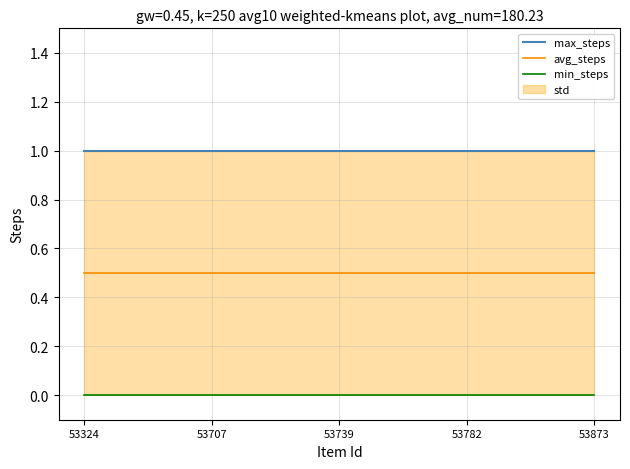

Which series has the largest total across all categories?

max_steps